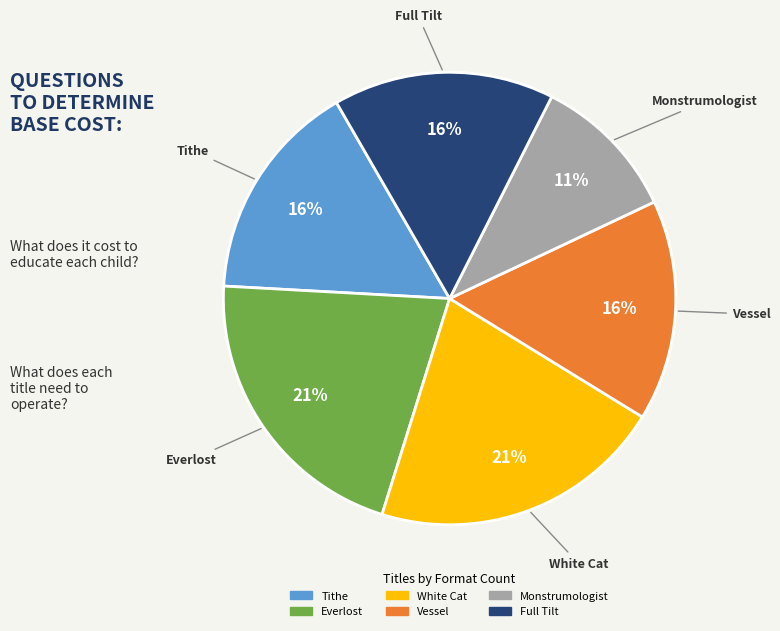

What percentage is the White Cat slice, to the nearest percent?

21%